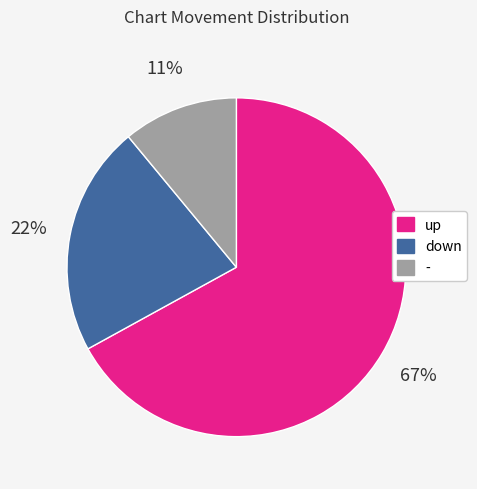

Rank the categories by value from highest to lowest.

up, down, -